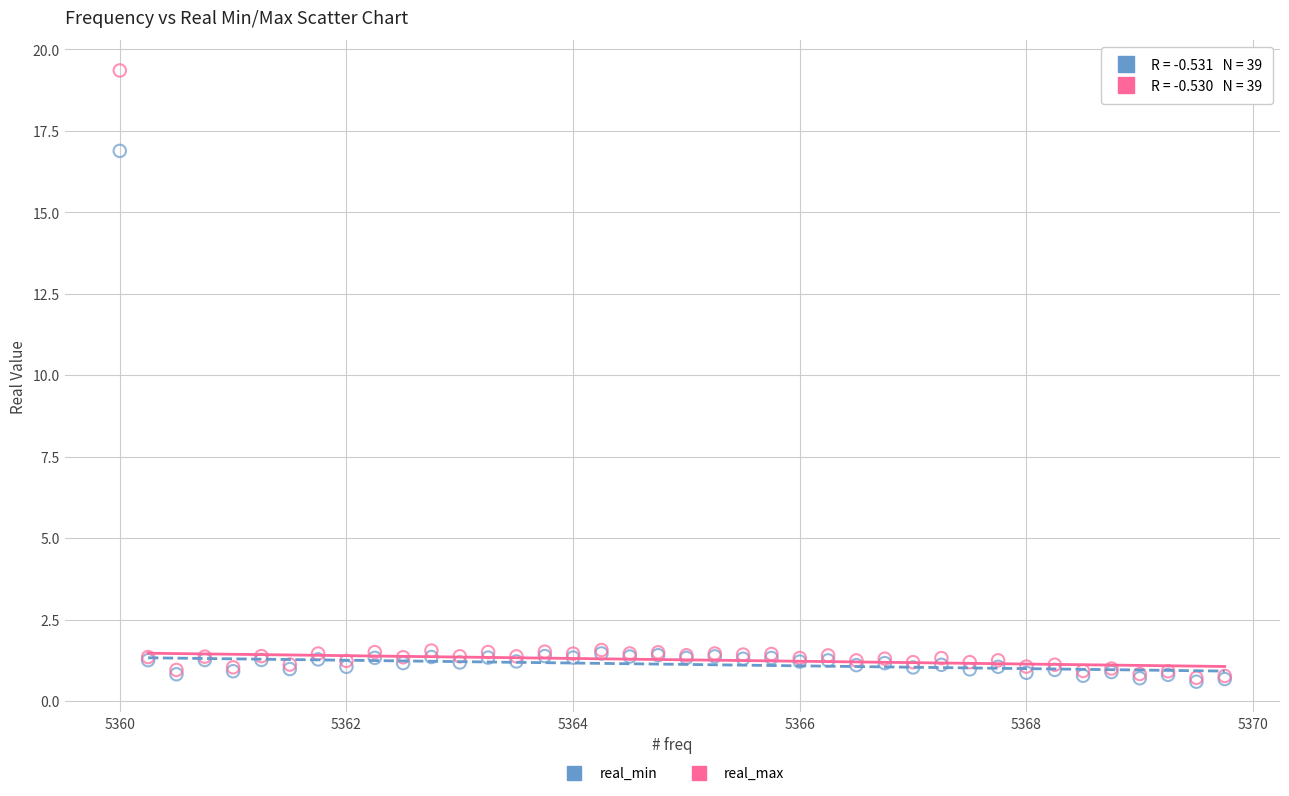

In the real_max series, what Y value is closest to 10?

1.6